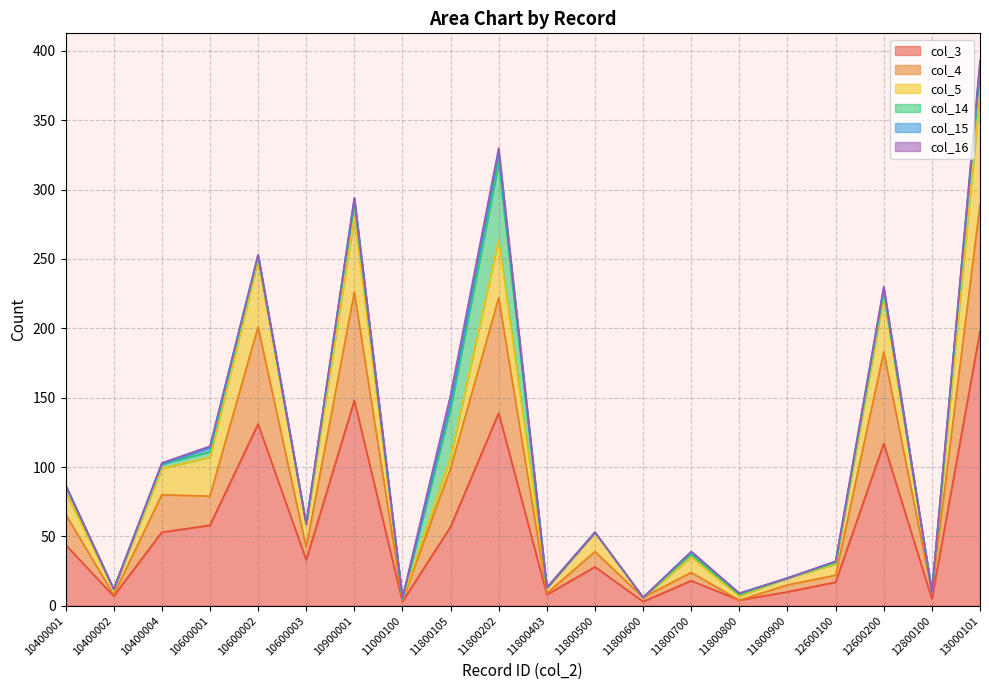

Reading right to left, what are all the values shown in this chart?

col_3: 198	5	117	17	10	4	18	3	28	8	139	57	3	148	33	131	58	53	7	44
col_4: 91	5	66	5	5	0	6	3	11	1	83	42	1	78	9	70	21	27	1	22
col_5: 80	0	40	8	5	3	11	0	14	4	42	8	1	54	16	48	28	19	4	16
col_14: 19	0	3	1	0	1	2	0	0	0	55	35	0	11	1	3	4	3	0	5
col_15: 3	0	3	1	0	1	2	0	0	0	7	4	0	3	0	1	3	0	0	0
col_16: 2	0	1	0	0	0	0	0	0	0	4	6	1	0	0	0	1	1	0	0